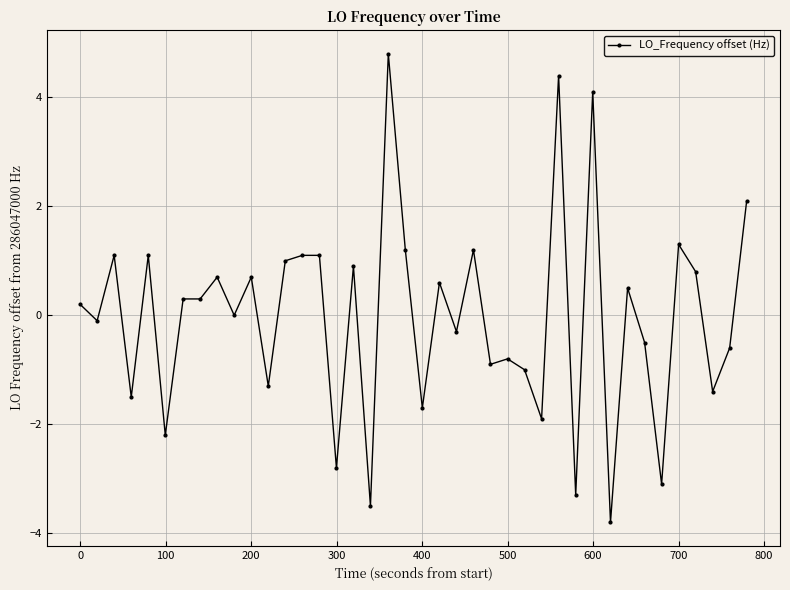

What is the difference between the second highest and second lowest values?

7.9